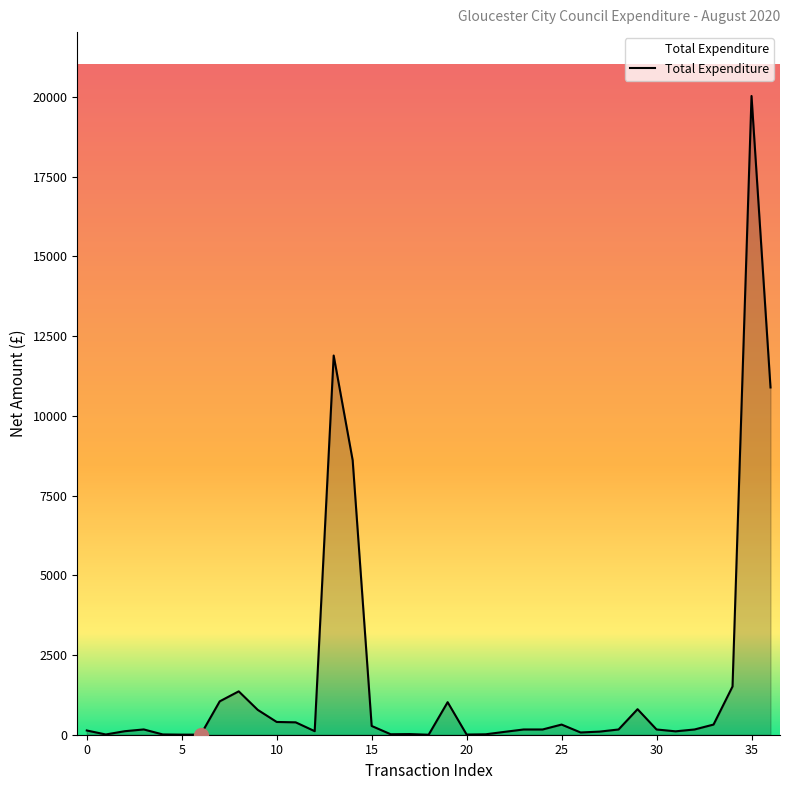

What is the difference between the maximum and minimum values?

20030.0